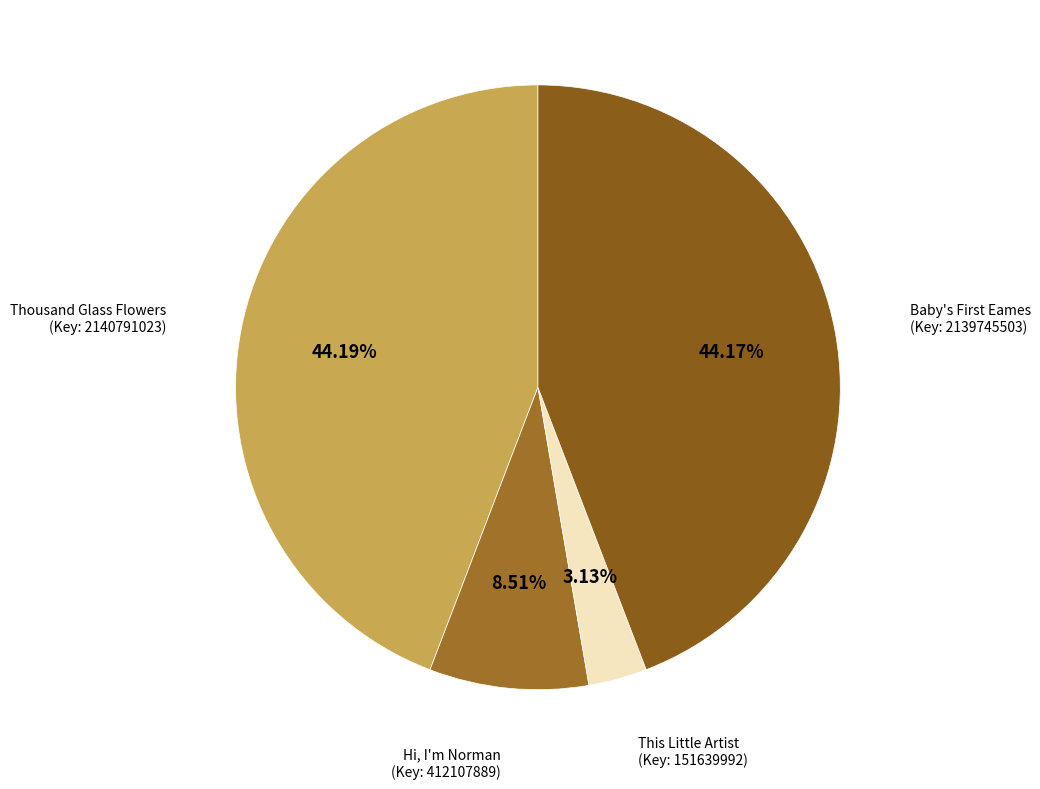

Rank the categories by value from lowest to highest.

This Little Artist, Hi, I'm Norman, Baby's First Eames, Thousand Glass Flowers